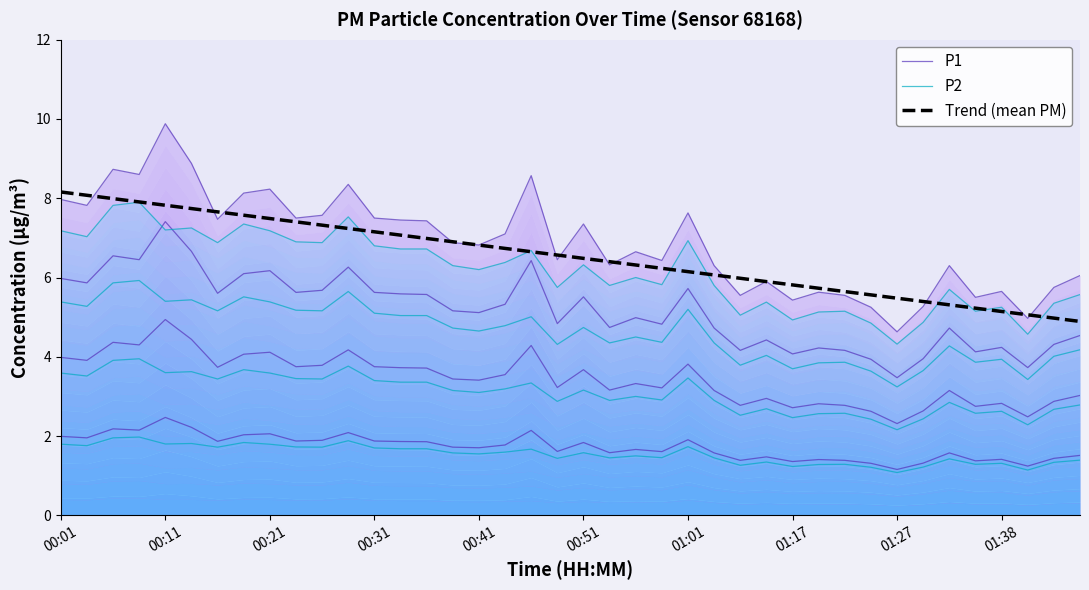

What are all the series names shown in the legend?

P1, P2, Trend (mean PM)